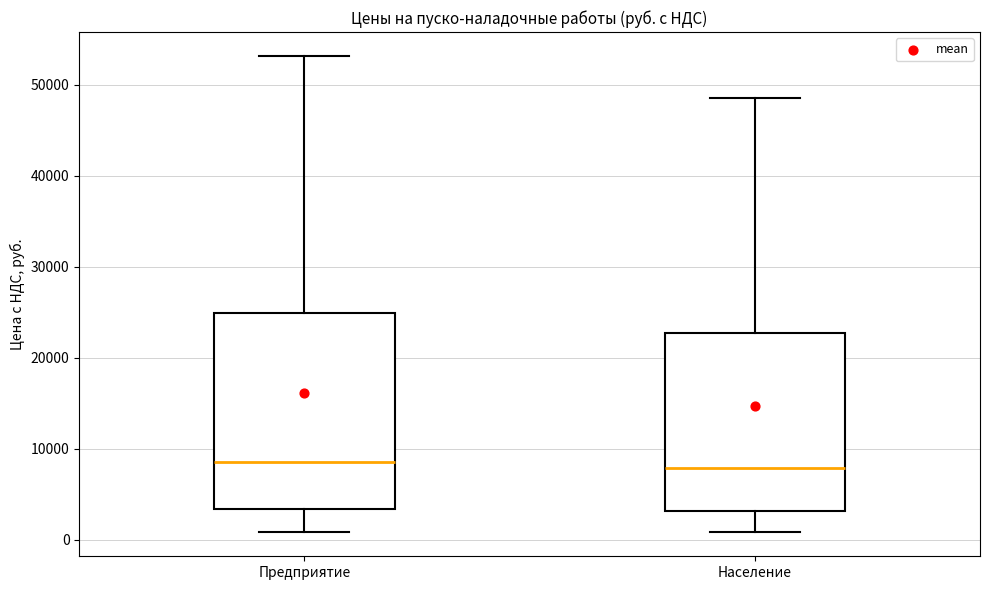

Reading left to right, read every box against the y-axis: the position of its median line, the range the box covers, and the ends of its whiskers. The values are not printed on the chart, so give them approximately, as read against the axis.

Предприятие: median 9000, box 3000 to 25000, whiskers 1000 to 53000
Население: median 8000, box 3000 to 23000, whiskers 1000 to 49000